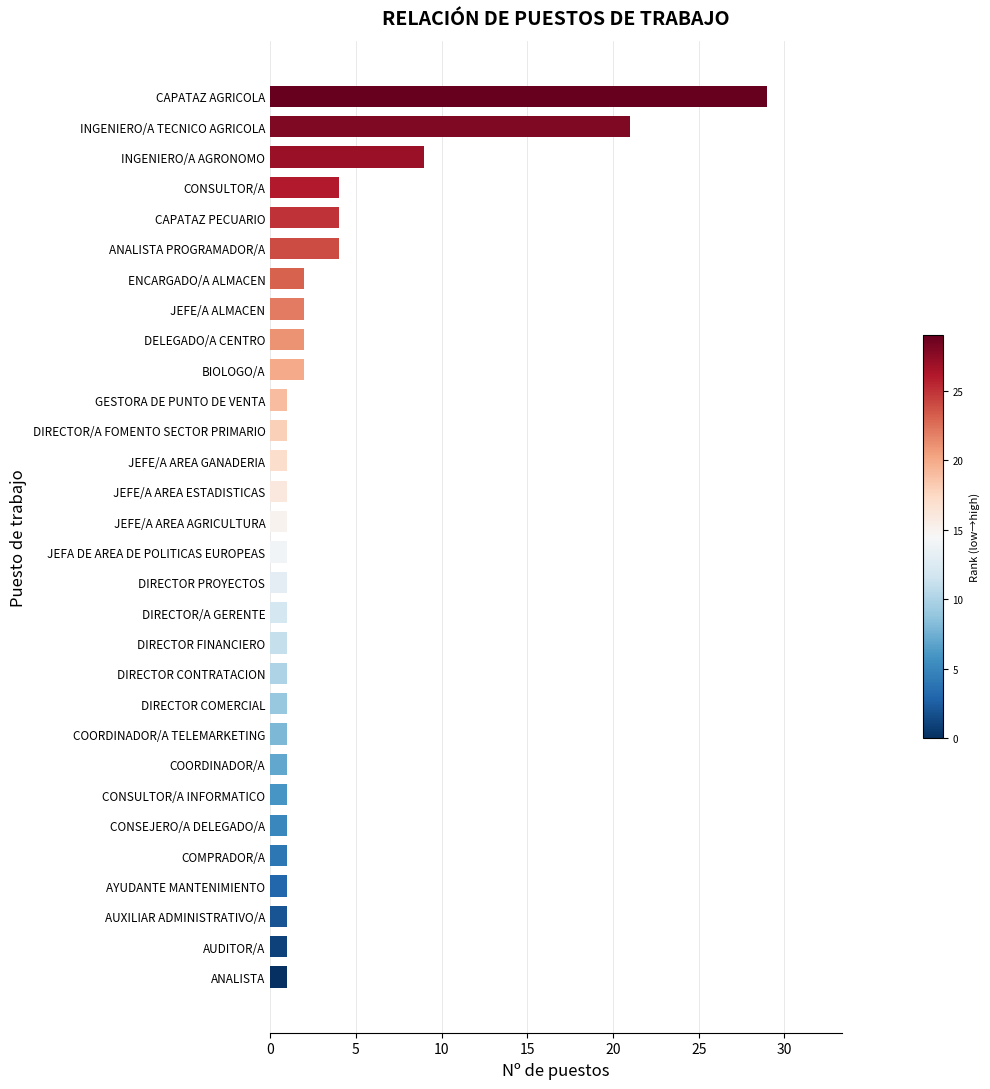

What is the average value?

3